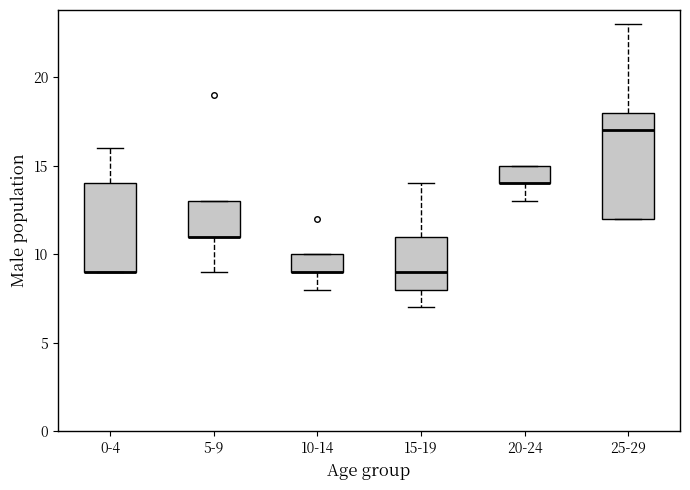

Where does the upper whisker of the box for 25-29 end on the y-axis? The values are not printed on the chart, so give them approximately, as read against the axis.

23